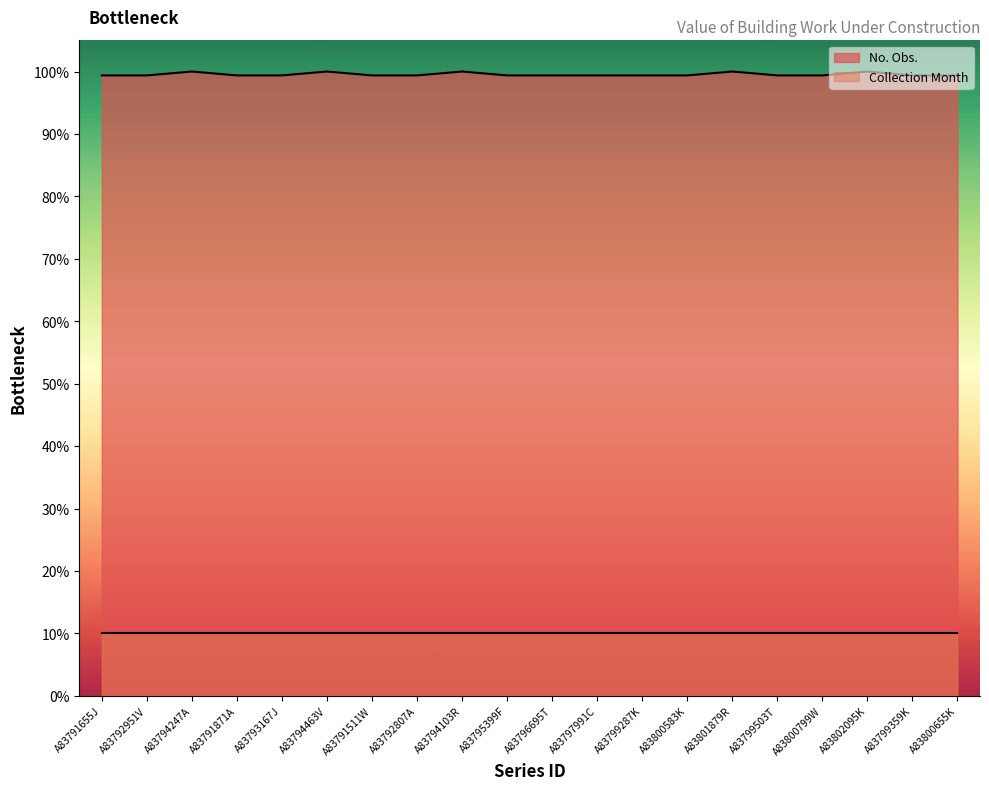

Where is the data nearest to the value 99?

A83791655J